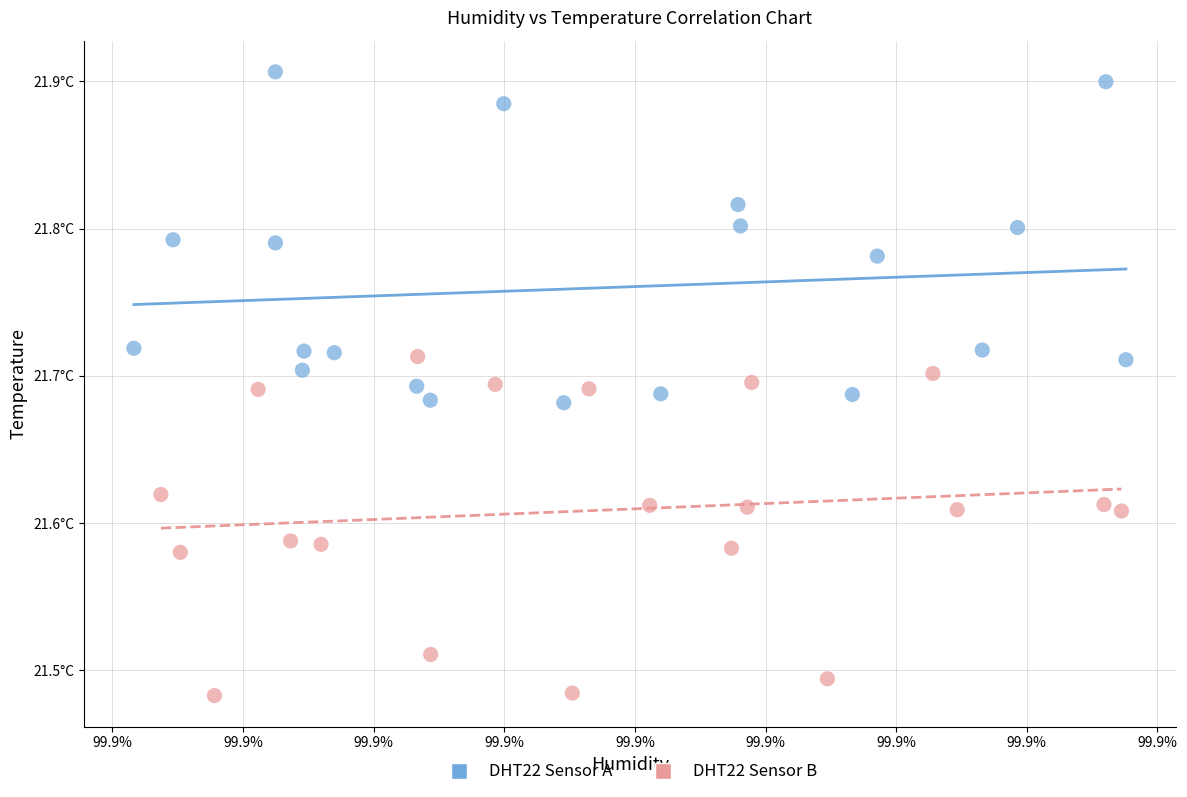

What are all the series names shown in the legend?

DHT22 Sensor A, DHT22 Sensor B